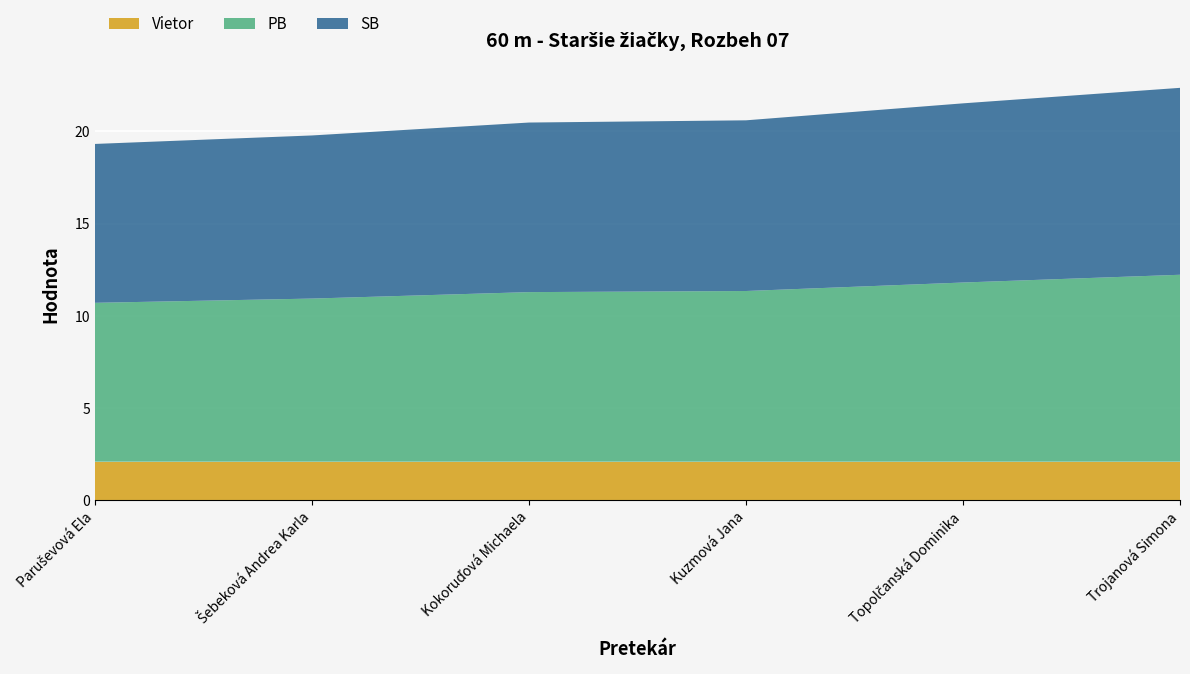

Reading right to left, extract all data points from this chart.

Vietor: Trojanová Simona=2.1	Topolčanská Dominika=2.1	Kuzmová Jana=2.1	Kokoruďová Michaela=2.1	Šebeková Andrea Karla=2.1	Paruševová Ela=2.1
PB: Trojanová Simona=10.1	Topolčanská Dominika=9.7	Kuzmová Jana=9.2	Kokoruďová Michaela=9.2	Šebeková Andrea Karla=8.8	Paruševová Ela=8.6
SB: Trojanová Simona=10.1	Topolčanská Dominika=9.7	Kuzmová Jana=9.2	Kokoruďová Michaela=9.2	Šebeková Andrea Karla=8.8	Paruševová Ela=8.6